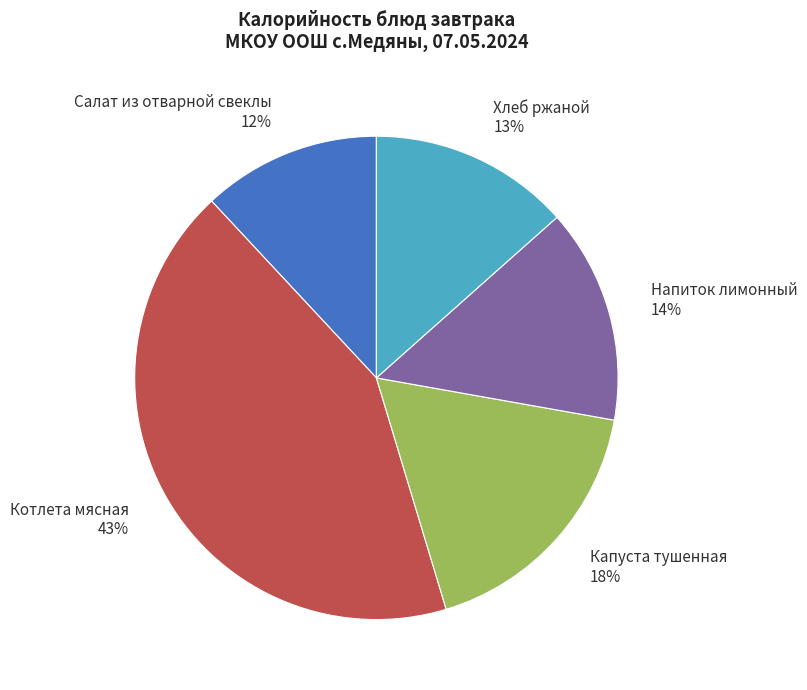

Does Котлета мясная account for over 50% of the chart?

No